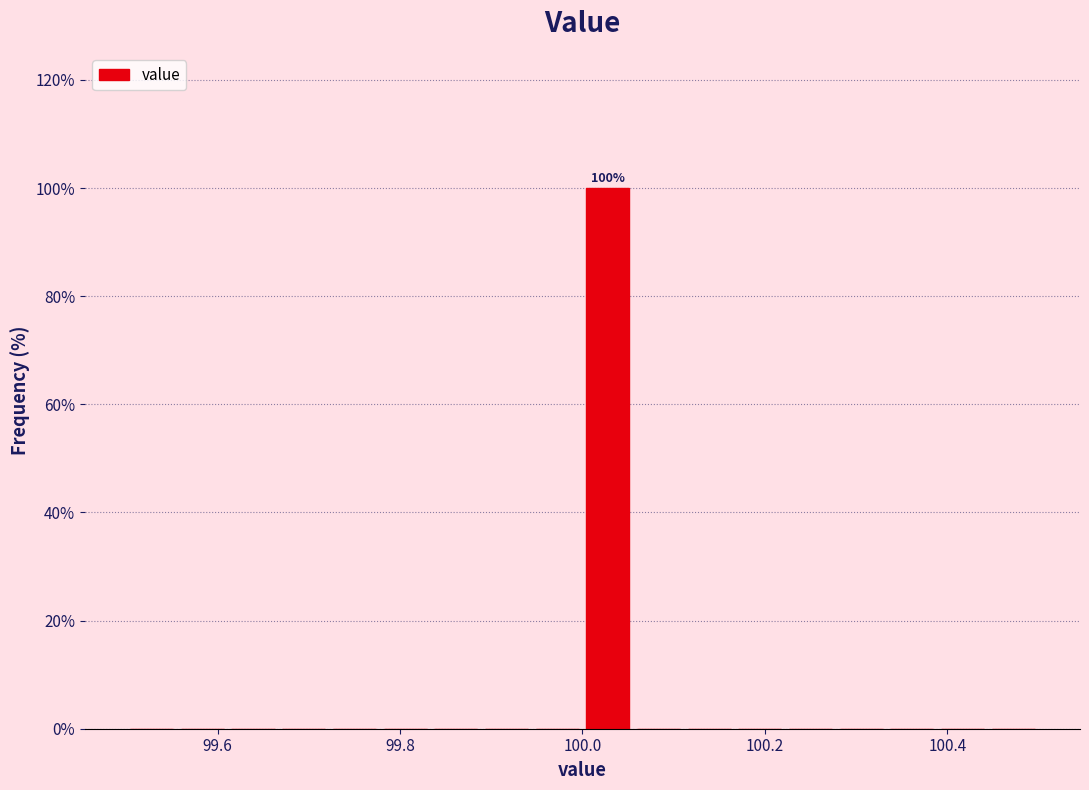

Around what value on the x-axis is the tallest bar? Give the approximate position of its centre, as read against the axis.

100.02